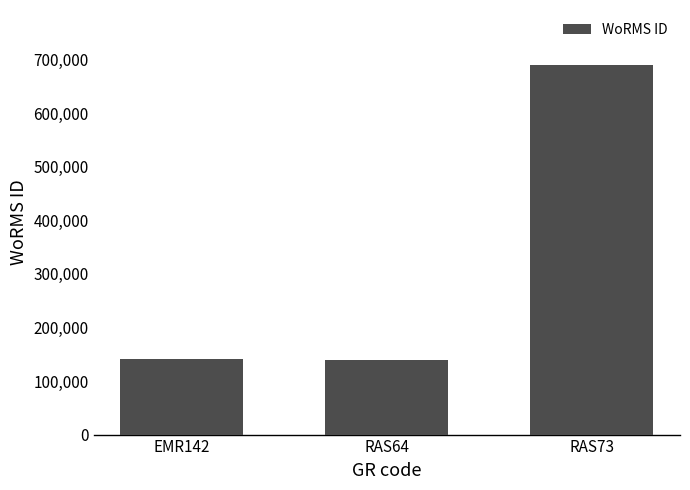

Reading left to right, extract all data points from this chart.

141790	138590	689176